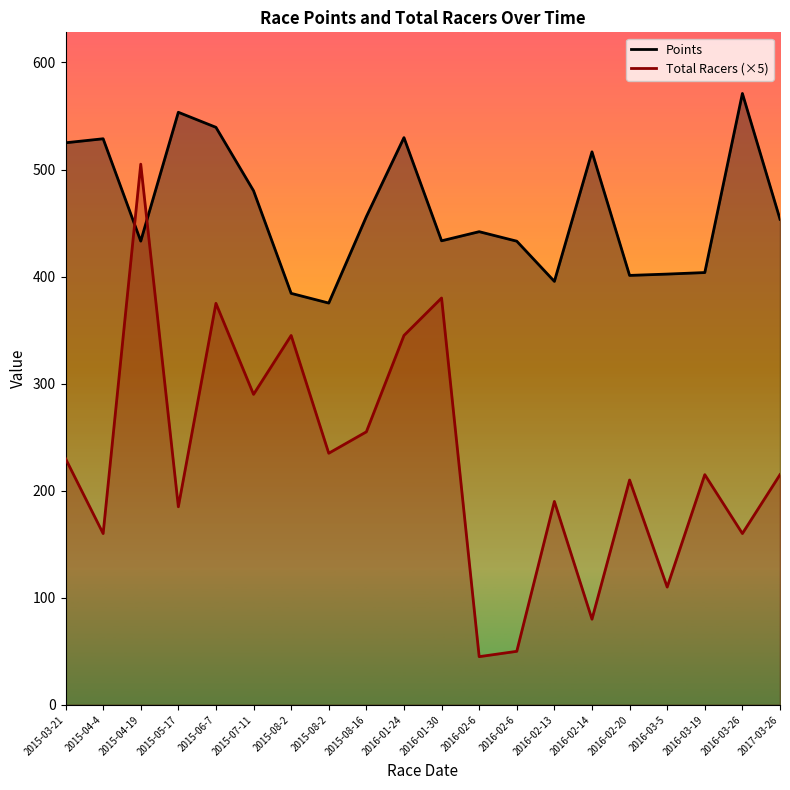

Which series has the largest total across all categories?

Points